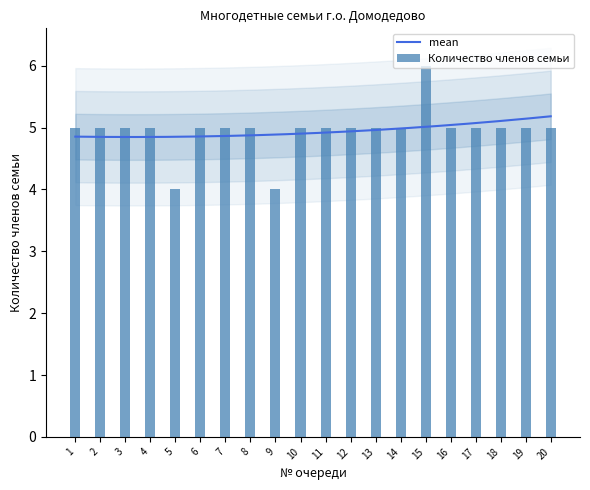

What is the sum of all values?

99